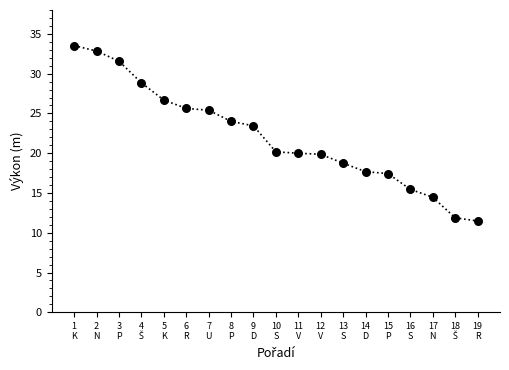

What Y value in the scatter plot is closest to 22?

23.4